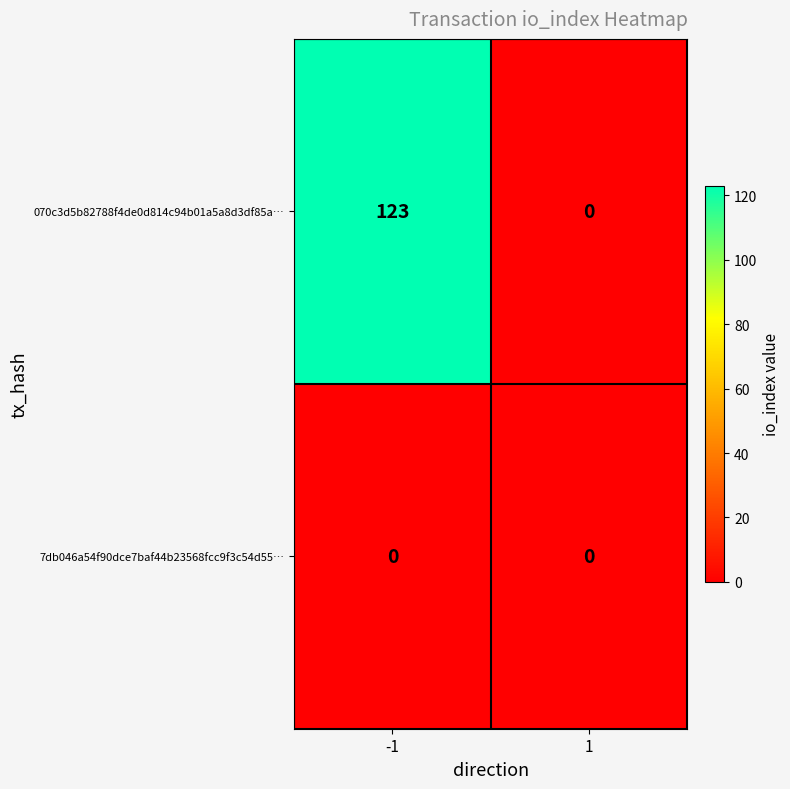

Which series has the largest range (max minus min)?

070c3d5b82788f4de0d814c94b01a5a8d3df85a…